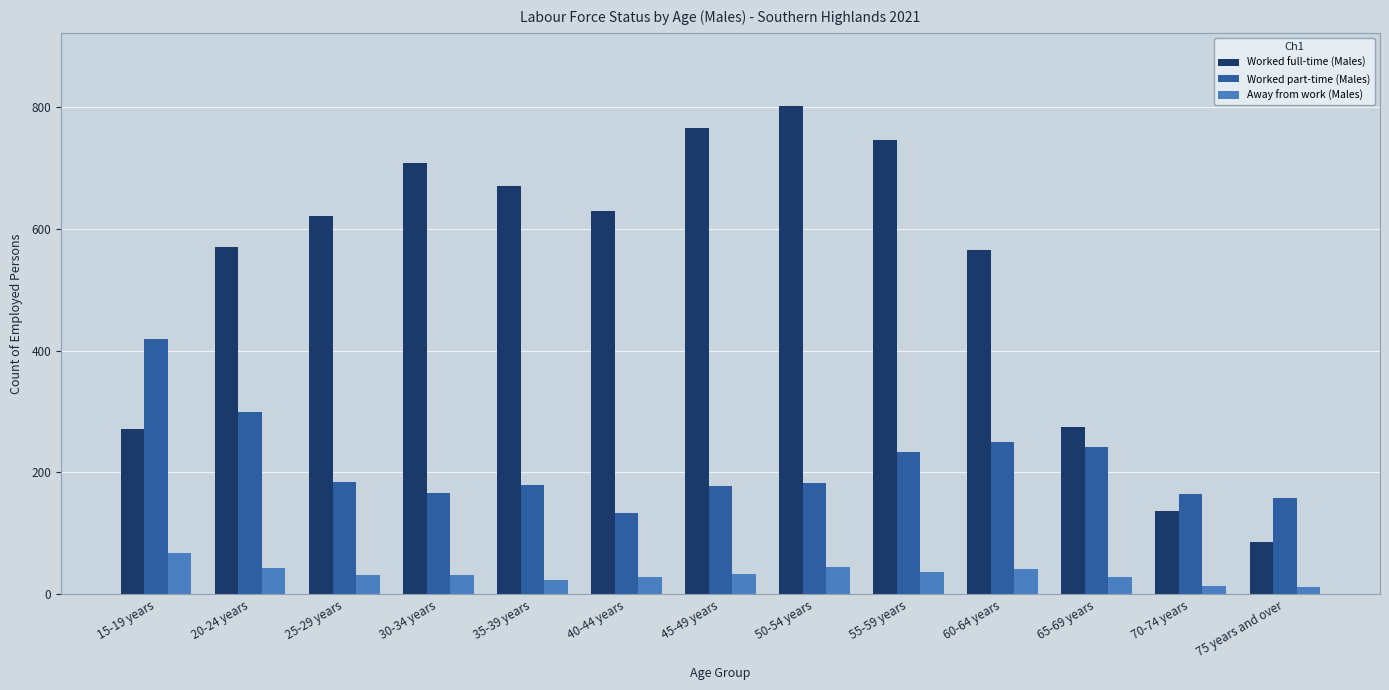

At which label does Away from work (Males) reach its peak?

15-19 years